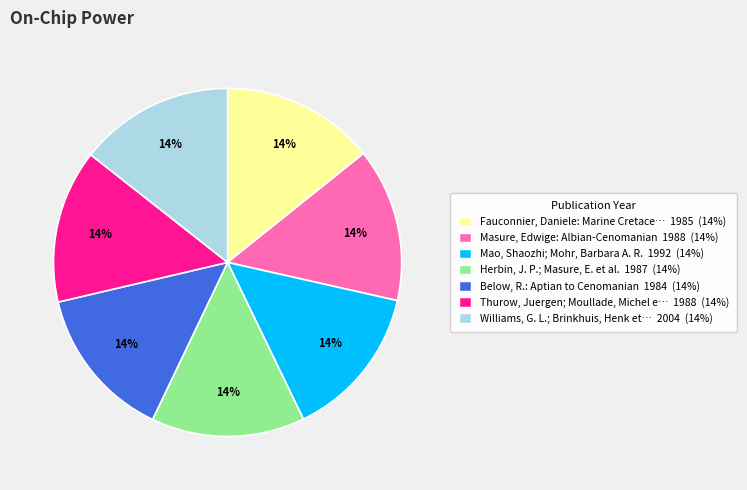

Is there a majority slice in this chart?

No